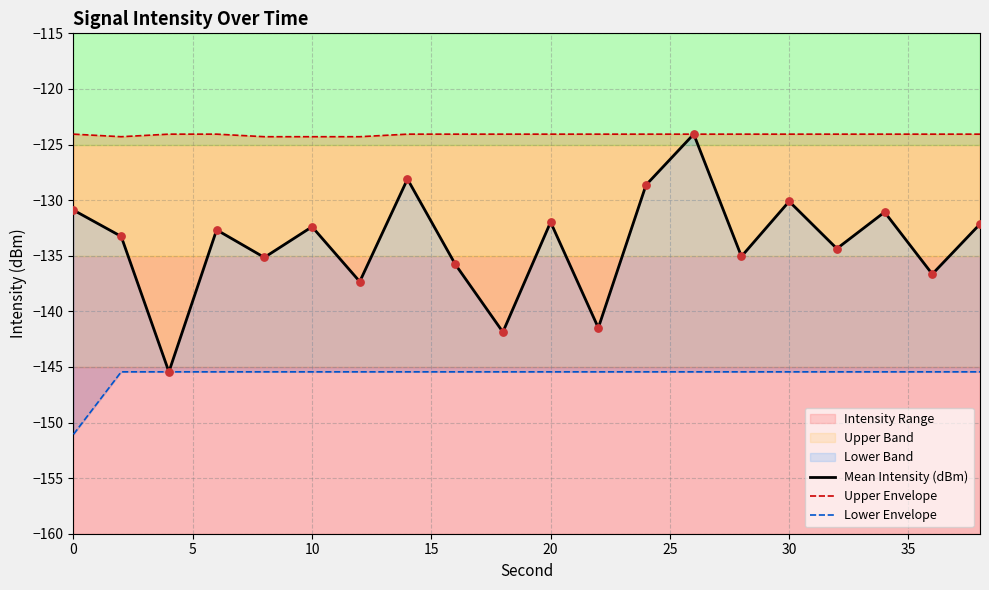

Which series contains the lowest Y value?

Lower Envelope